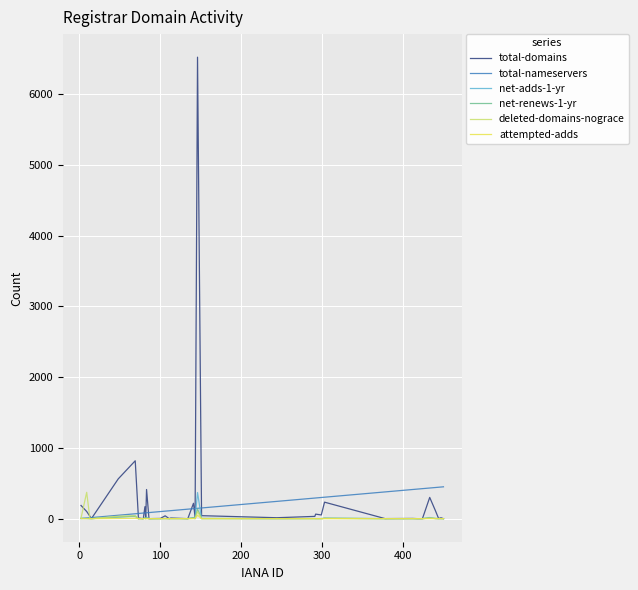

Which series has the widest spread of values?

total-domains